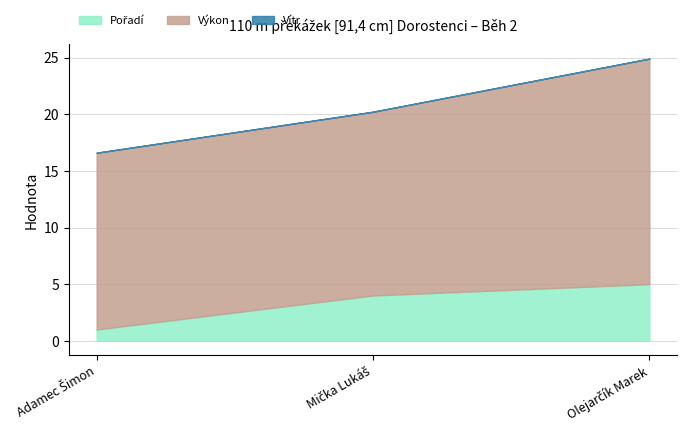

What value does the Výkon series have at Olejarčík Marek?

19.9